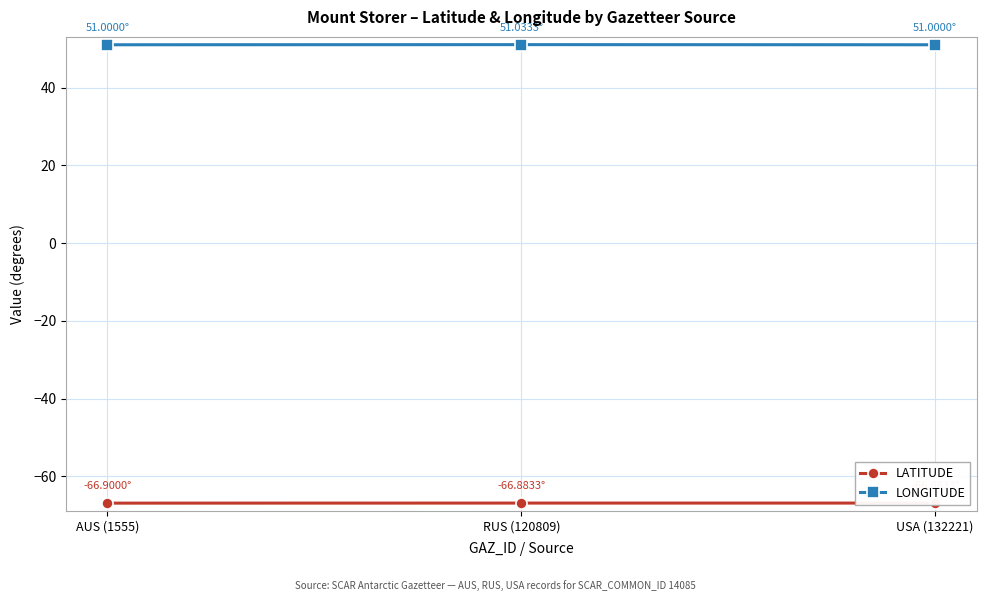

Which category has the lowest value in the LONGITUDE series?

AUS (1555)